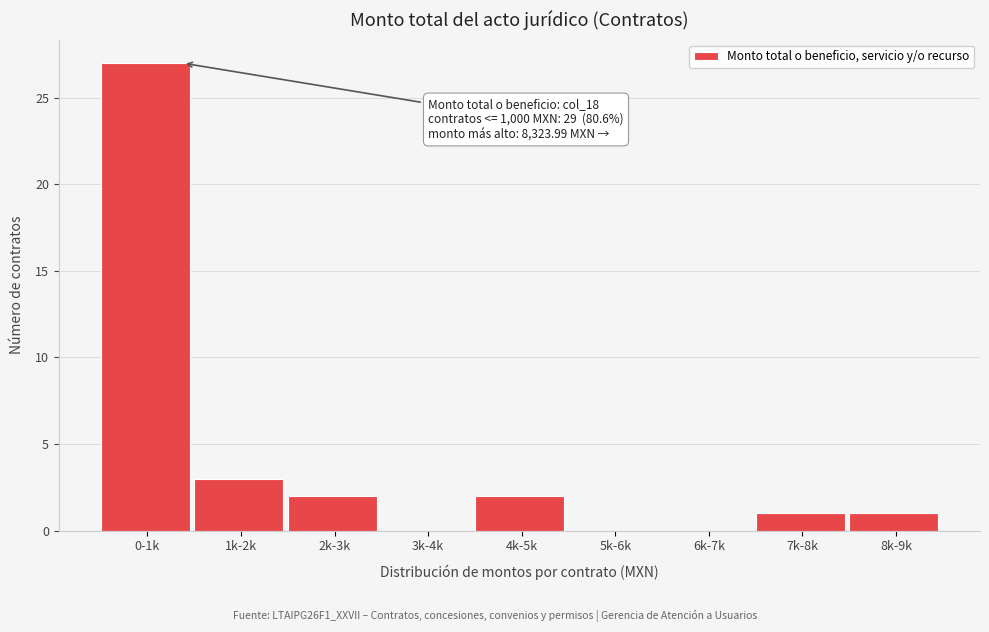

Reading left to right, transcribe all the data shown in this chart.

0-1k=27	1k-2k=3	2k-3k=2	3k-4k=0	4k-5k=2	5k-6k=0	6k-7k=0	7k-8k=1	8k-9k=1